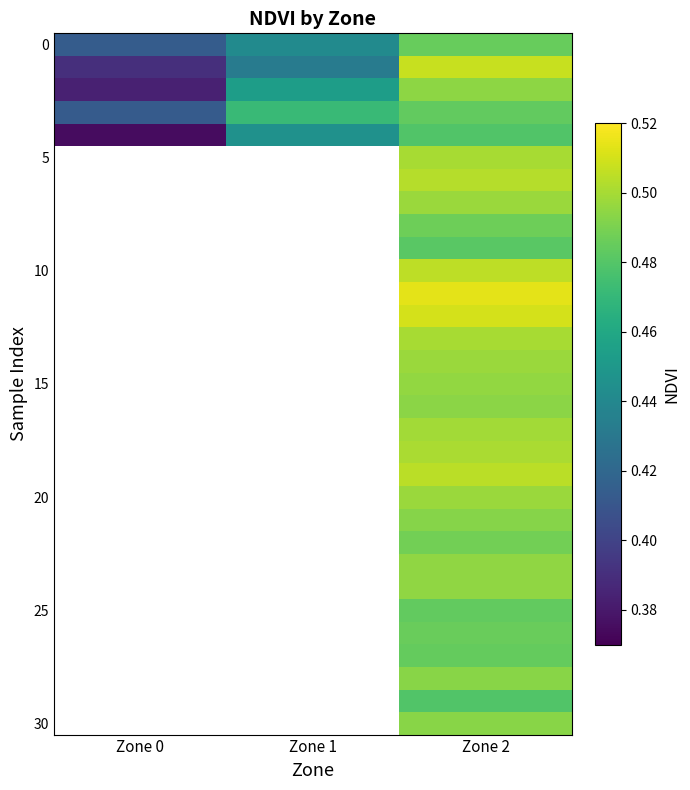

The 10 series shows 0.2 at Zone 2. True or false?

False